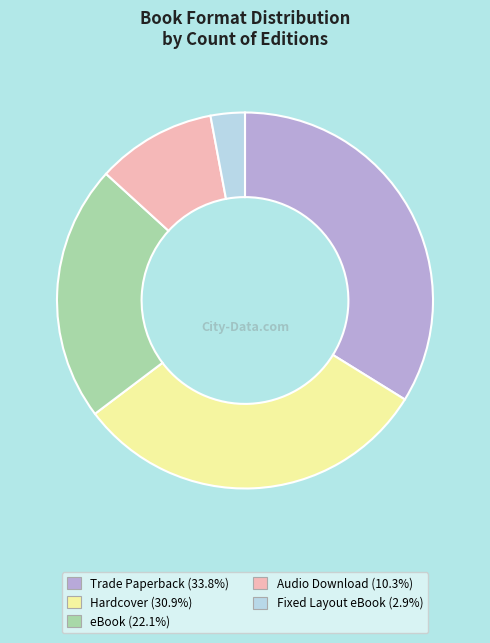

The eBook slice represents 33% of the pie. True or false?

False